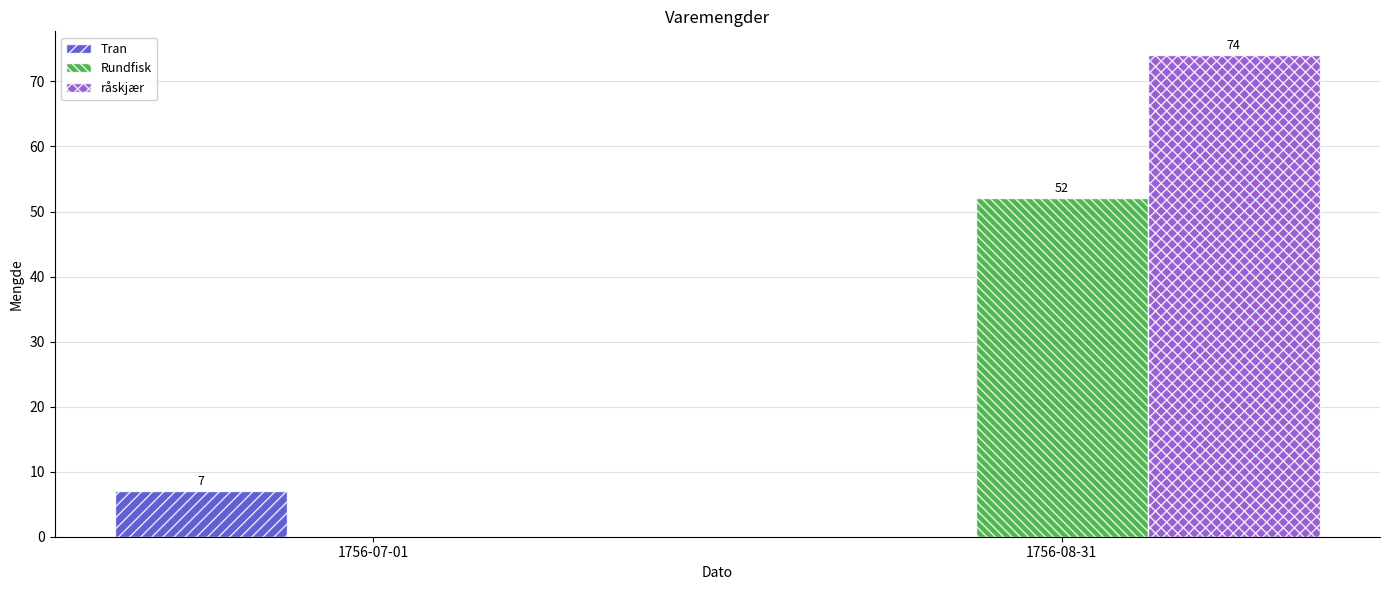

Which series has the largest total across all categories?

råskjær